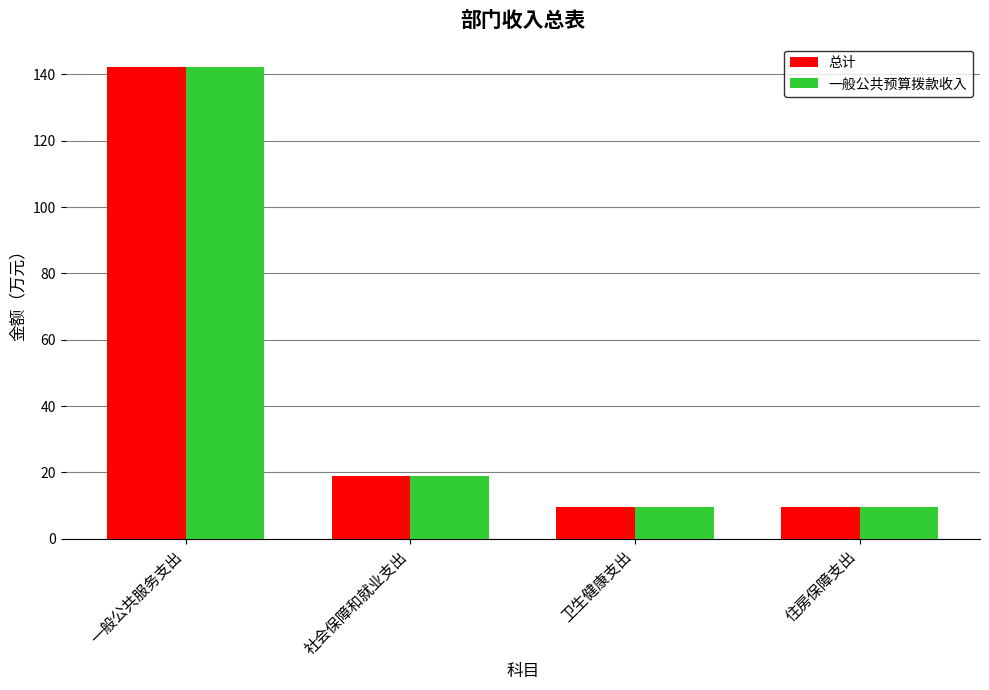

Count the number of categories in the chart.

4